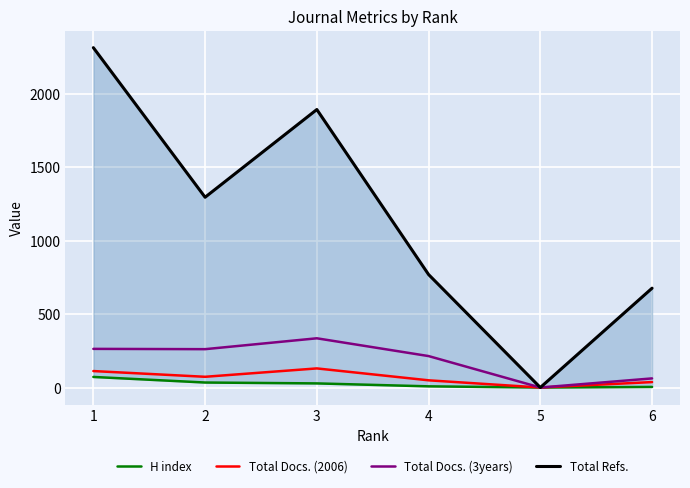

At which label does Total Docs. (3years) reach its peak?

3